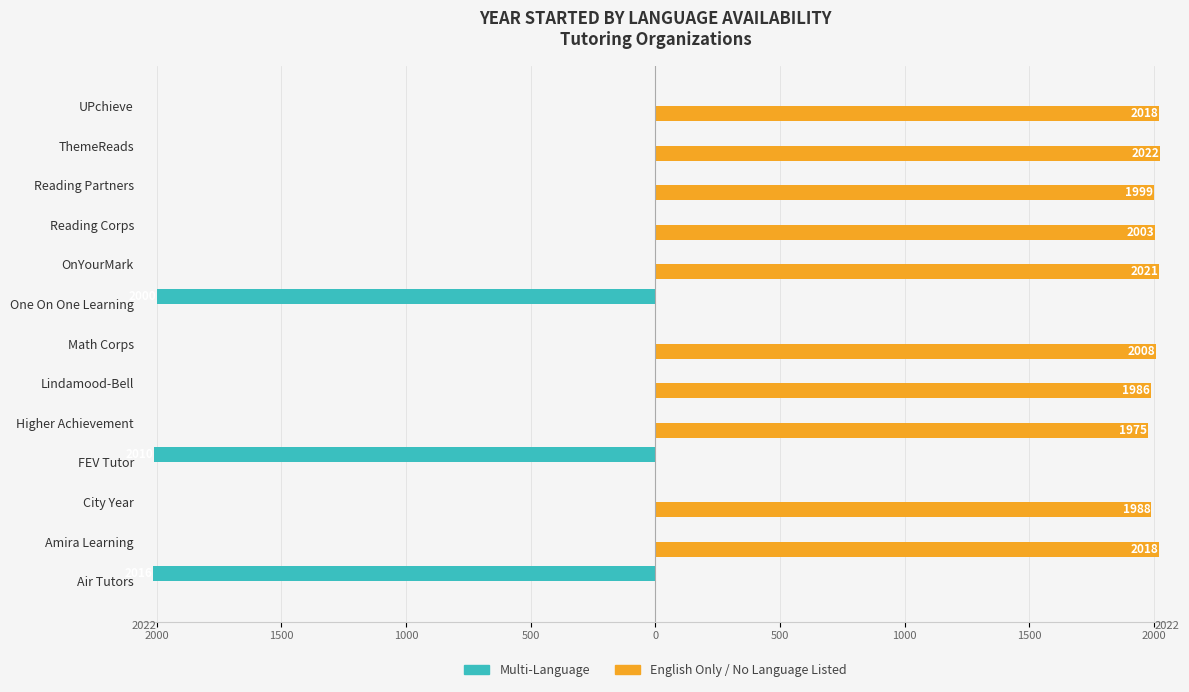

What are all the series names shown in the legend?

Multi-Language, English Only / No Language Listed